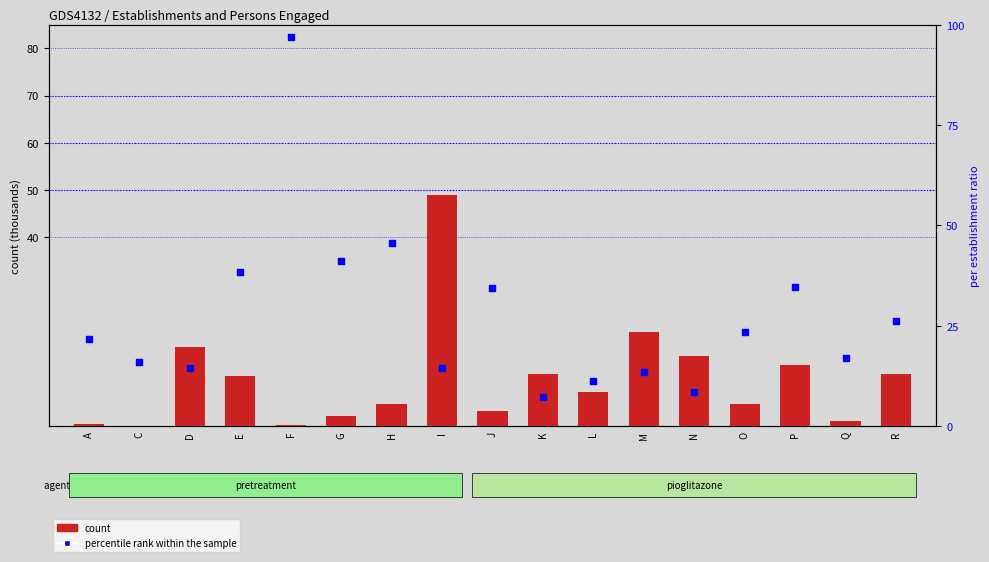

Is the value of count at M greater than the value of percentile rank within the sample at F?

No